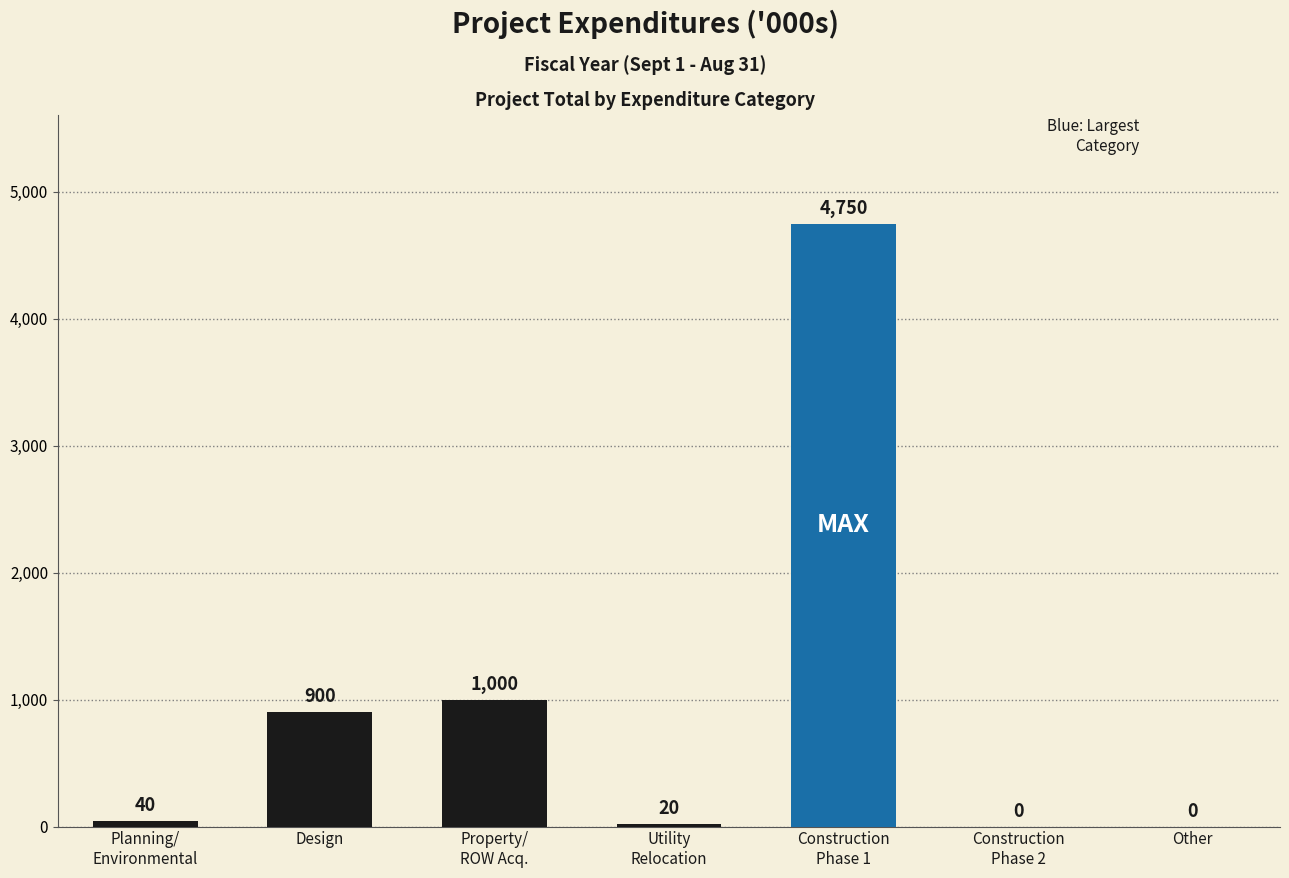

What is the sum of all values?

6710